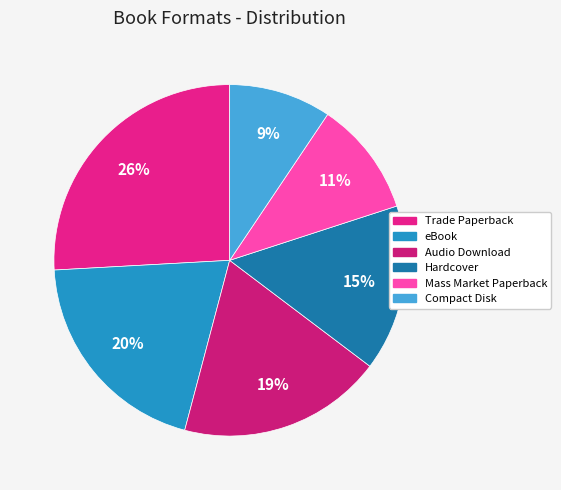

Count the number of slices in the pie.

6